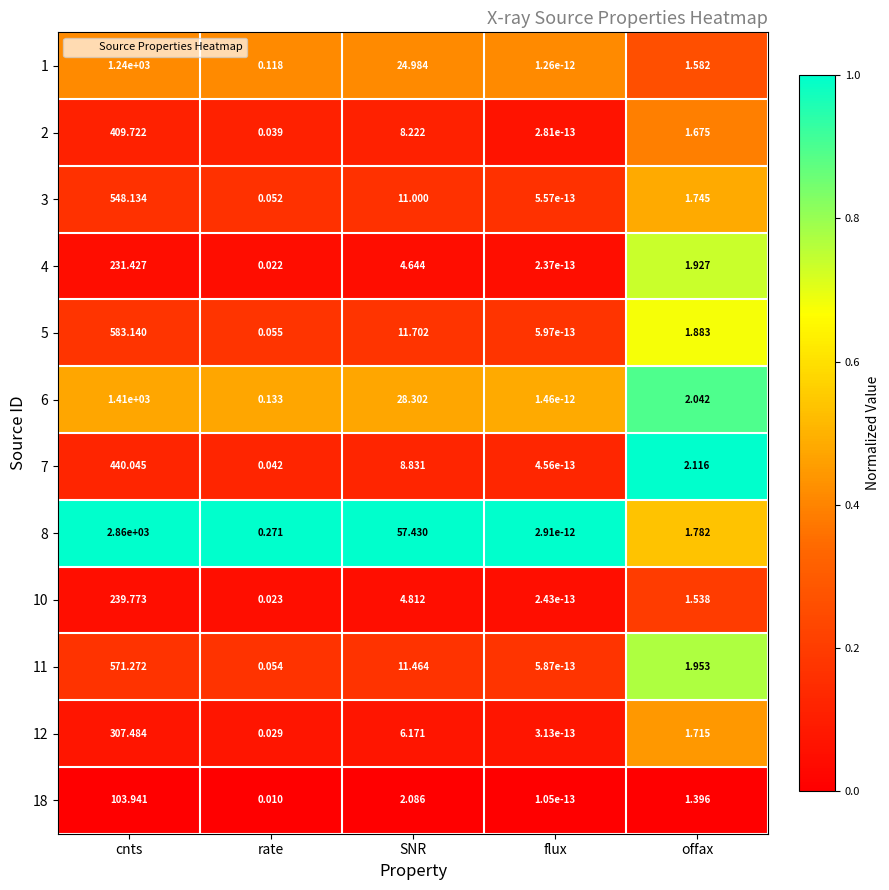

Which series has the largest range (max minus min)?

8